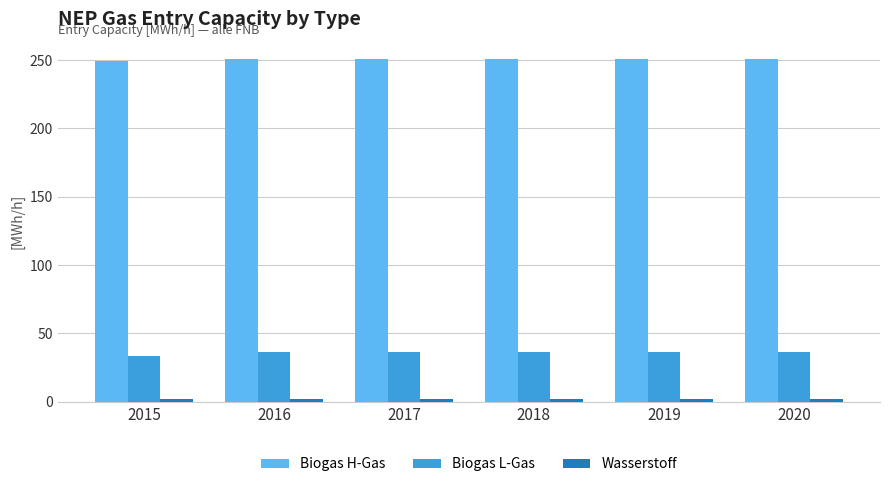

Which series has the largest total across all categories?

Biogas H-Gas